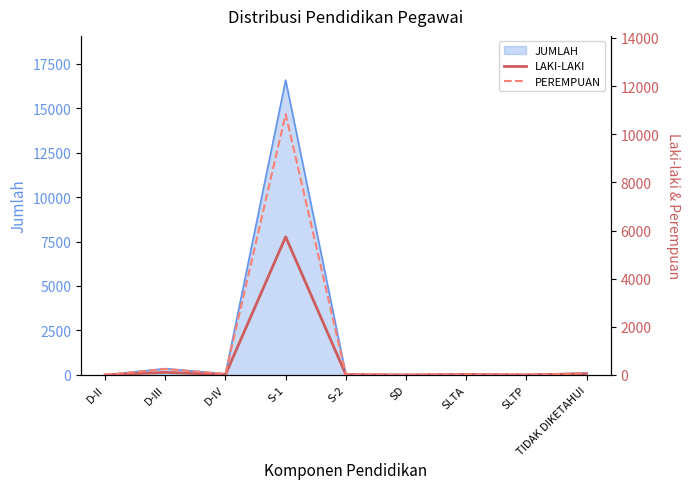

What is the sum of all LAKI-LAKI values?

5935